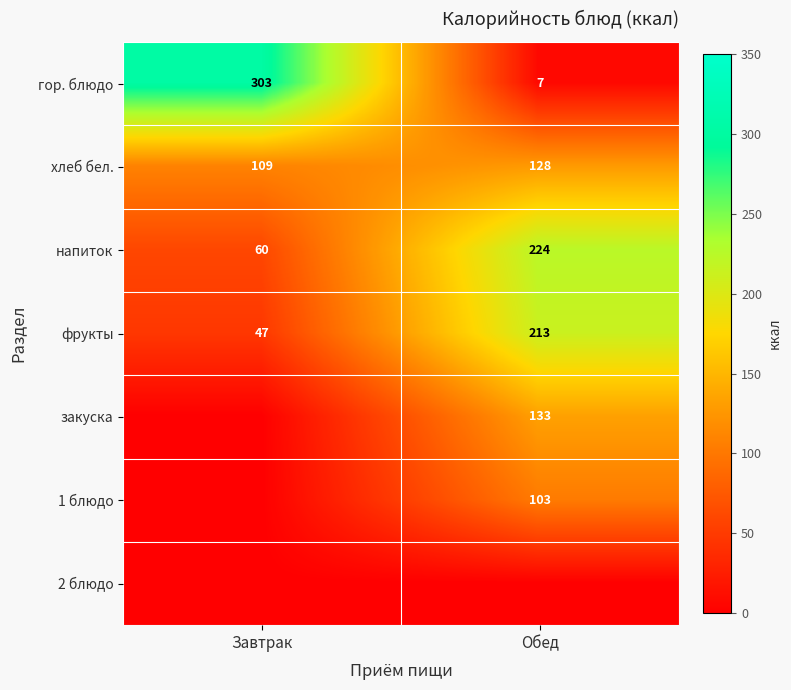

What is the sum of all хлеб бел. values?

237